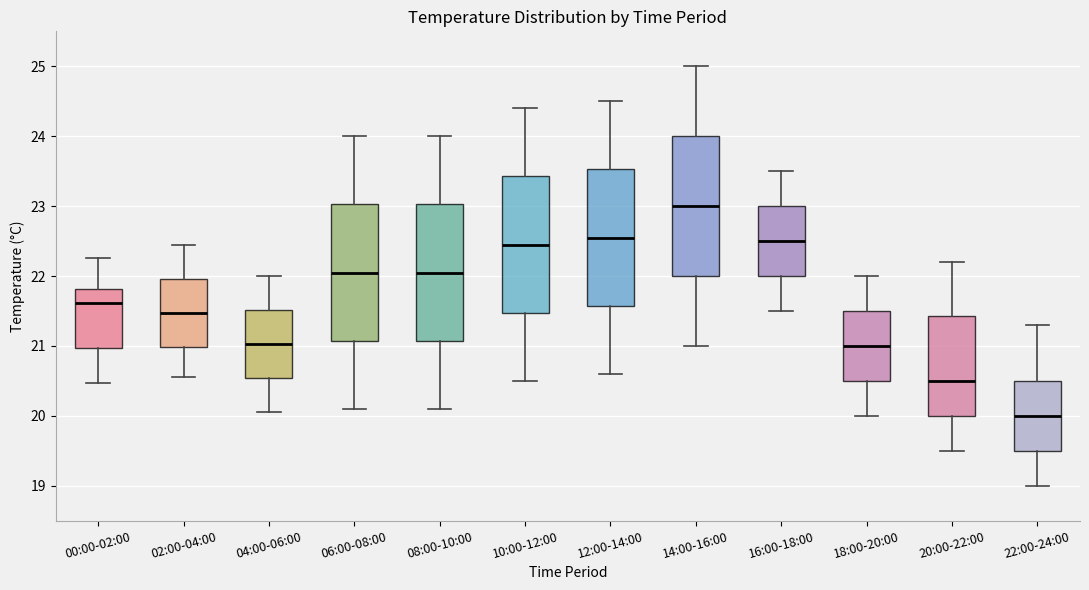

Reading left to right, read every box against the y-axis: the position of its median line, the range the box covers, and the ends of its whiskers. The values are not printed on the chart, so give them approximately, as read against the axis.

00:00-02:00: median 21.6, box 21.0 to 21.8, whiskers 20.5 to 22.3
02:00-04:00: median 21.5, box 21.0 to 22.0, whiskers 20.6 to 22.5
04:00-06:00: median 21.0, box 20.5 to 21.5, whiskers 20.1 to 22.0
06:00-08:00: median 22.1, box 21.1 to 23.0, whiskers 20.1 to 24.0
08:00-10:00: median 22.1, box 21.1 to 23.0, whiskers 20.1 to 24.0
10:00-12:00: median 22.5, box 21.5 to 23.4, whiskers 20.5 to 24.4
12:00-14:00: median 22.6, box 21.6 to 23.5, whiskers 20.6 to 24.5
14:00-16:00: median 23.0, box 22.0 to 24.0, whiskers 21.0 to 25.0
16:00-18:00: median 22.5, box 22.0 to 23.0, whiskers 21.5 to 23.5
18:00-20:00: median 21.0, box 20.5 to 21.5, whiskers 20.0 to 22.0
20:00-22:00: median 20.5, box 20.0 to 21.4, whiskers 19.5 to 22.2
22:00-24:00: median 20.0, box 19.5 to 20.5, whiskers 19.0 to 21.3